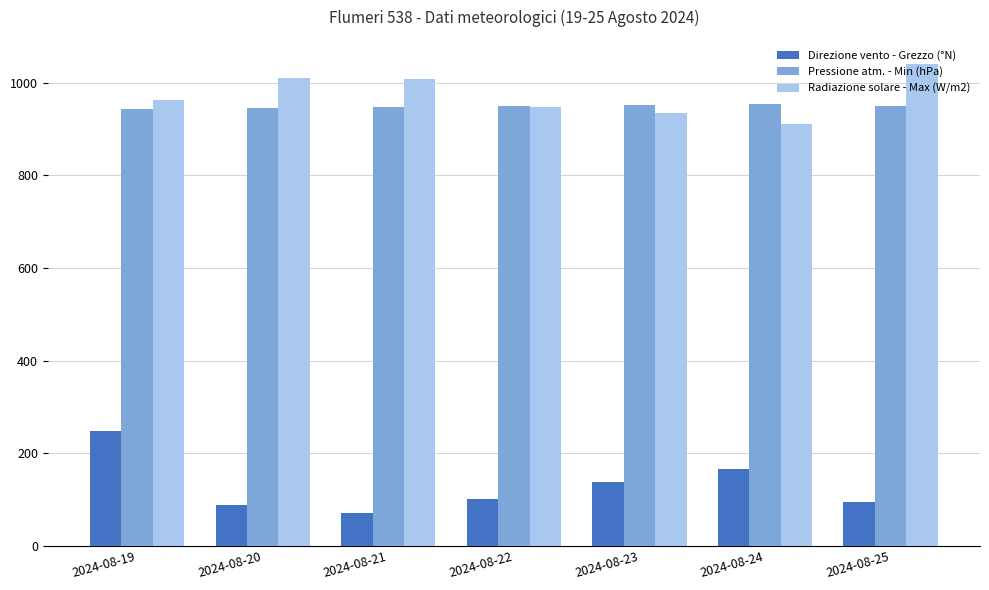

What is the minimum value for Radiazione solare - Max (W/m2)?

911.0